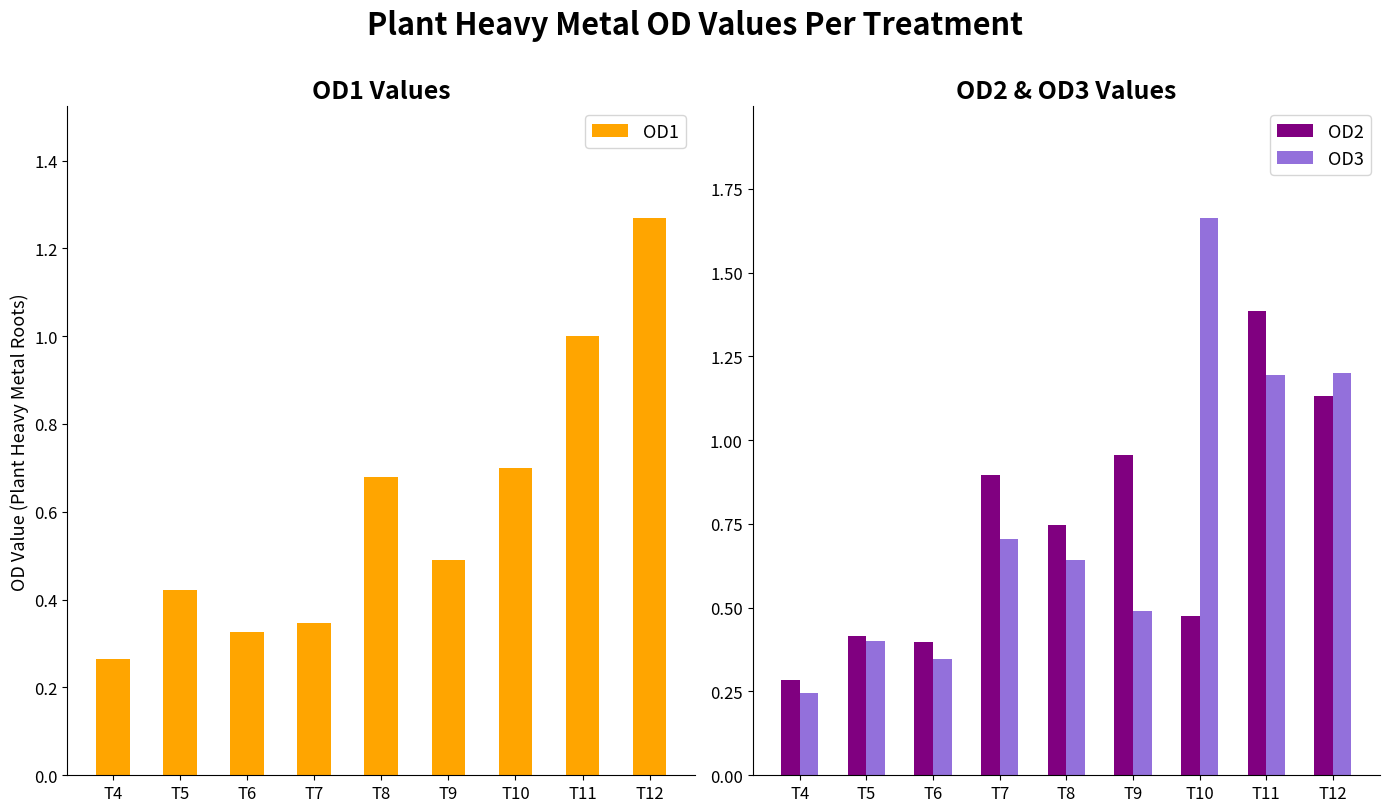

Which series has the largest range (max minus min)?

OD3